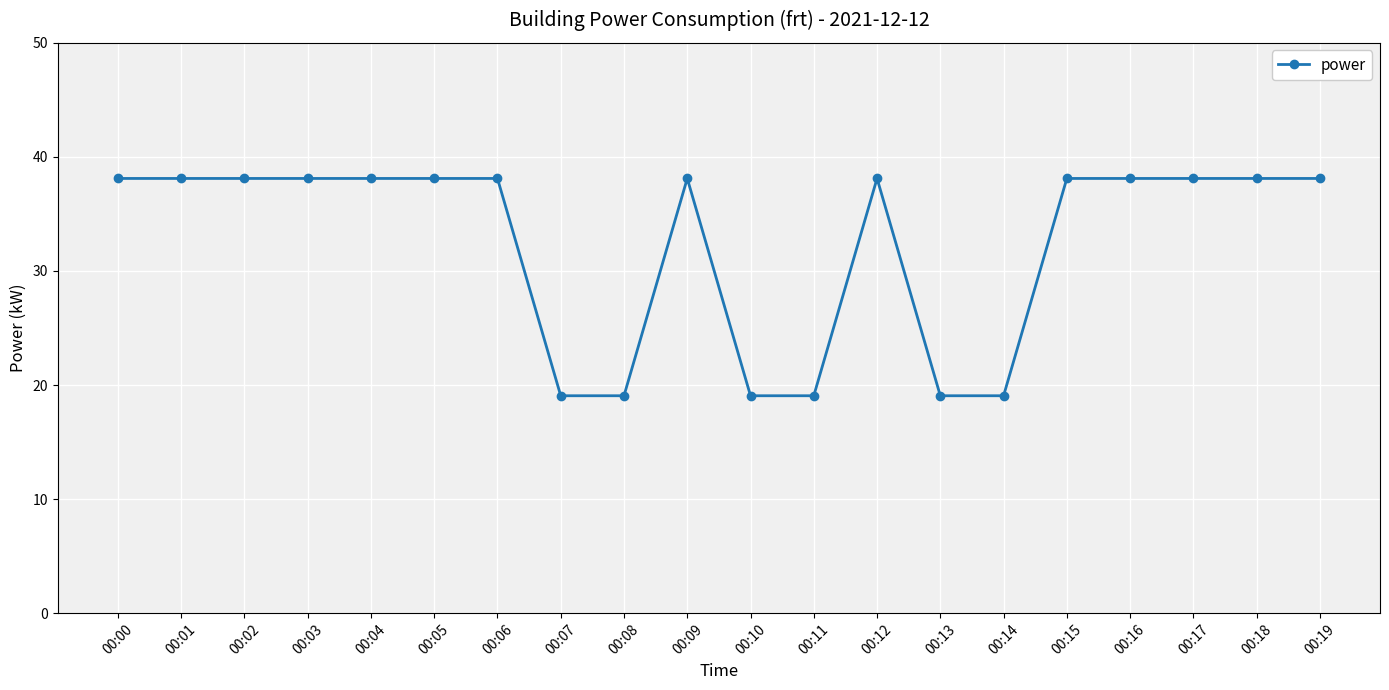

Reading left to right, transcribe all the data shown in this chart.

38.1	38.1	38.1	38.1	38.1	38.1	38.1	19.1	19.1	38.1	19.1	19.1	38.1	19.1	19.1	38.1	38.1	38.1	38.1	38.1